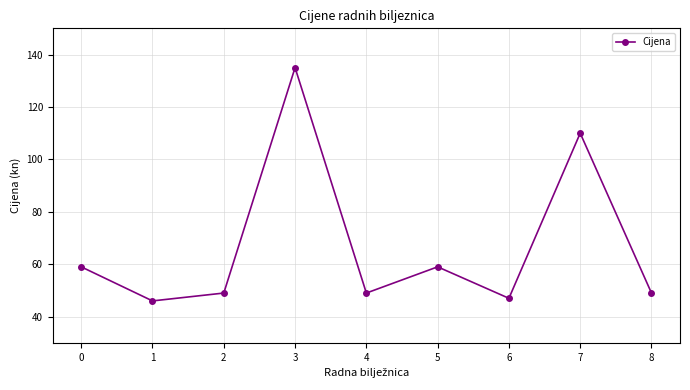

How many categories are shown in the chart?

9